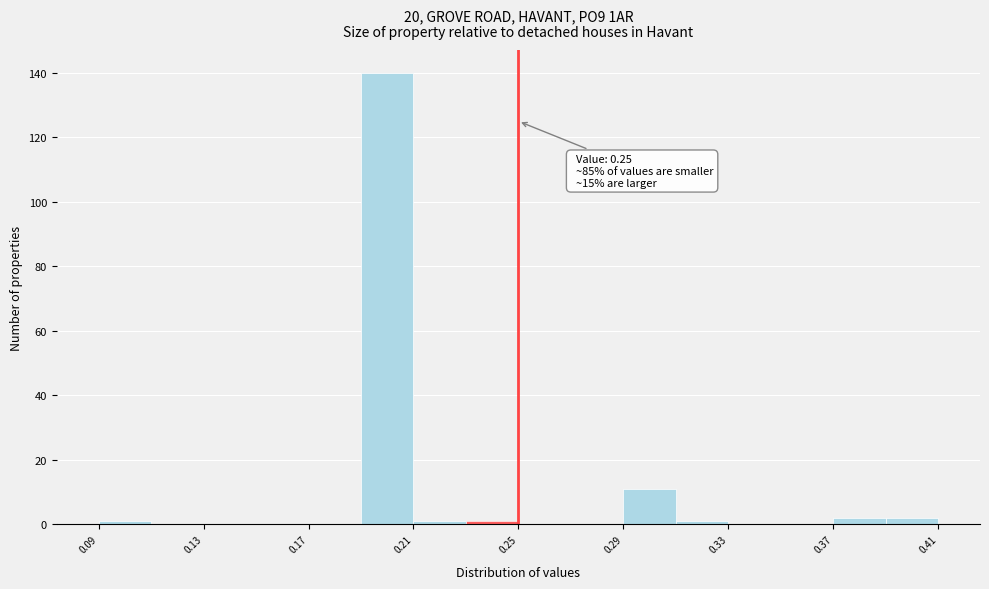

Over which range of the x-axis is the bar tallest?

0.19 to 0.21